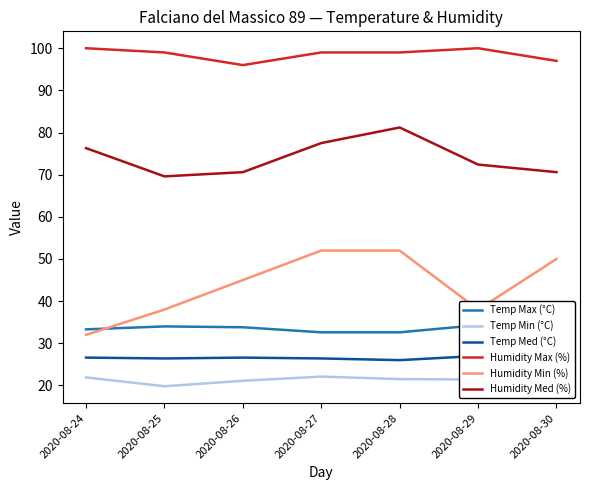

At which category does Humidity Max (%) reach its first local peak?

2020-08-29